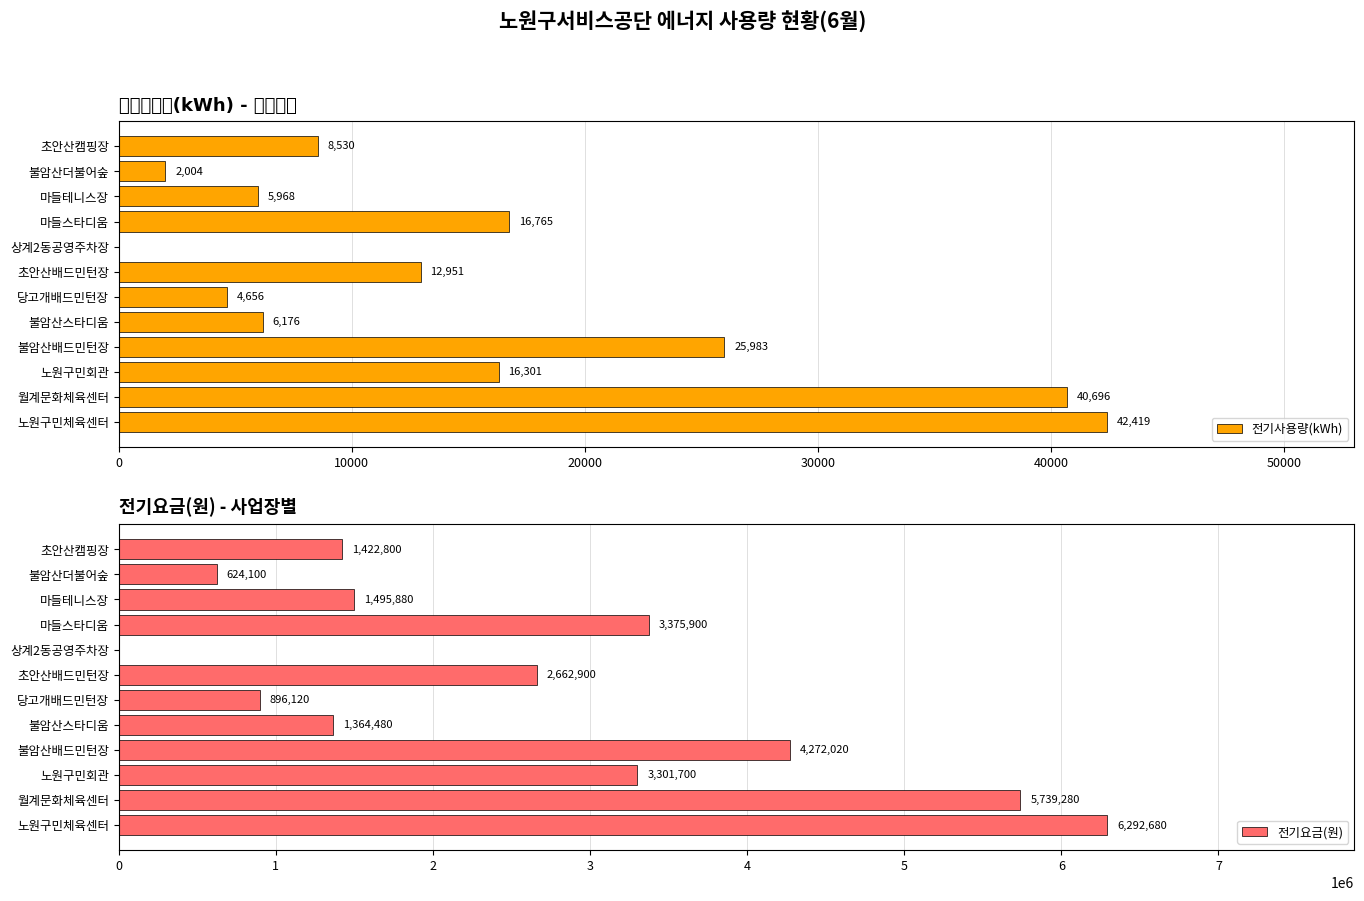

What is the highest value of the 전기사용량(kWh) series?

42419